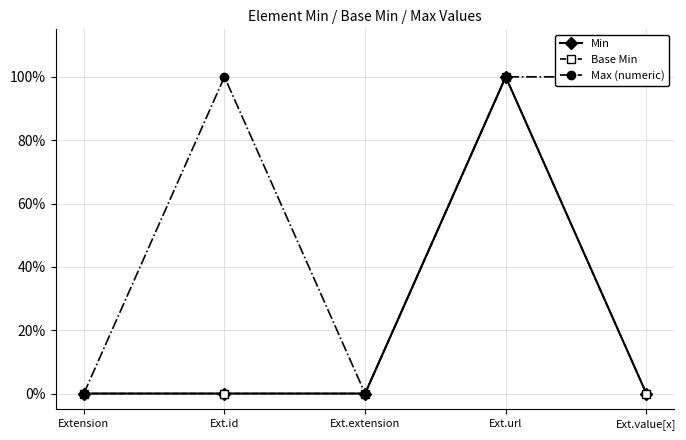

Which series has the largest total across all categories?

Max (numeric)